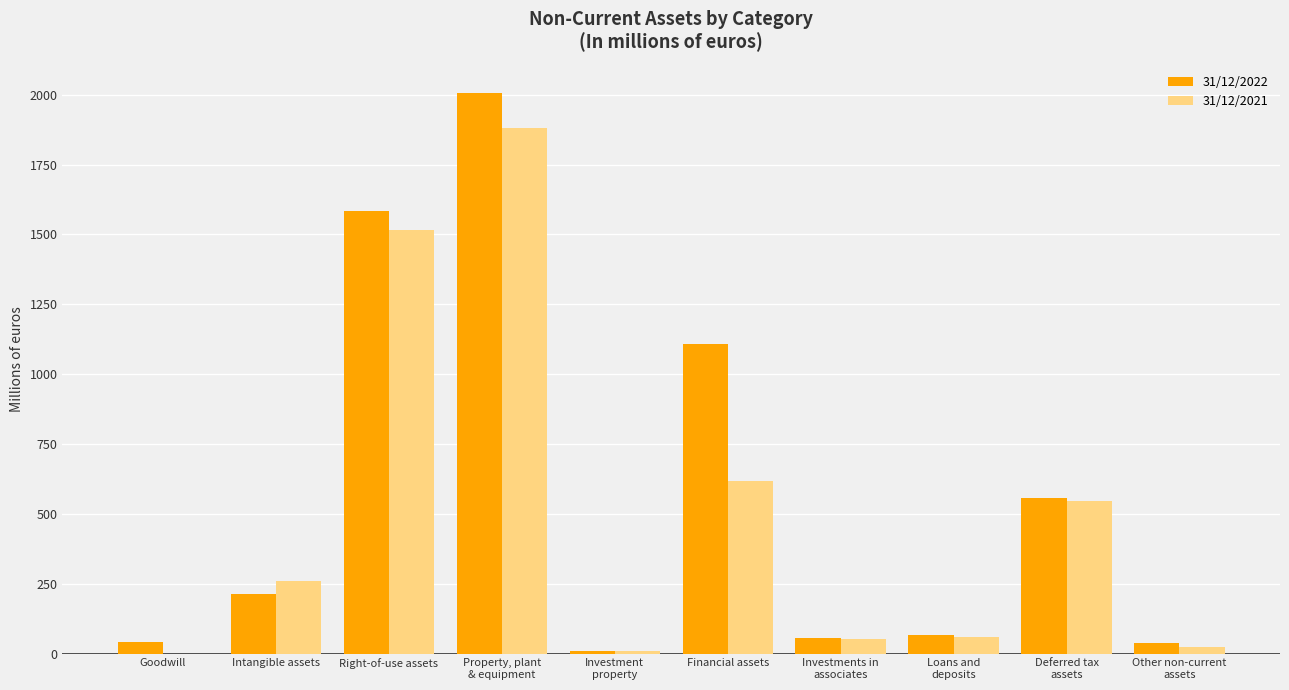

Is it true that 31/12/2021 equals 258 at Intangible assets?

True